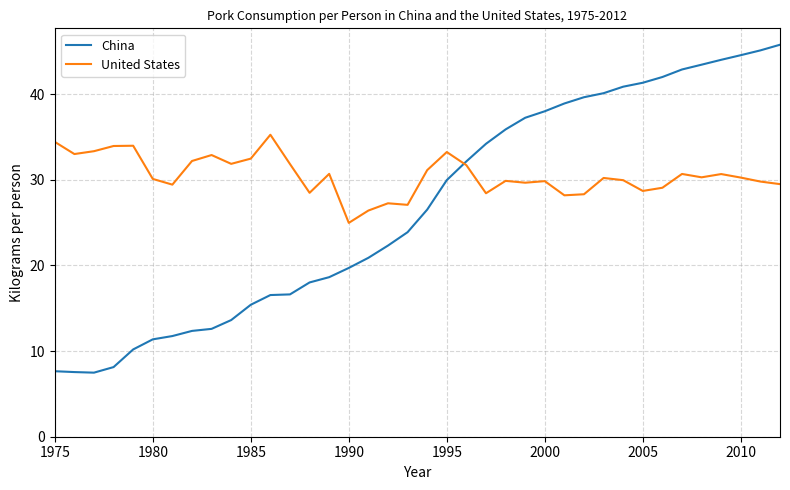

List the series in order of their overall mean, highest first.

United States, China